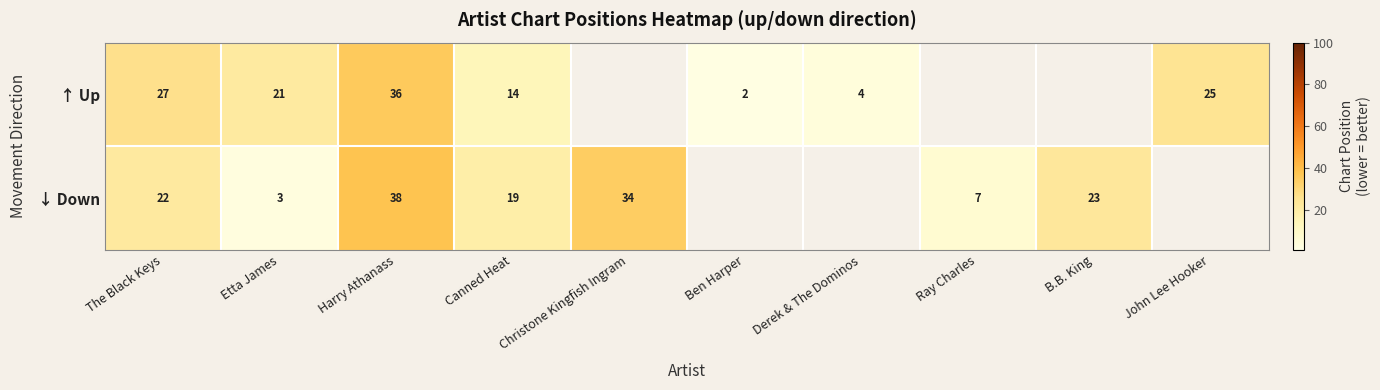

Rank the series at John Lee Hooker from highest to lowest value.

↑ Up, ↓ Down